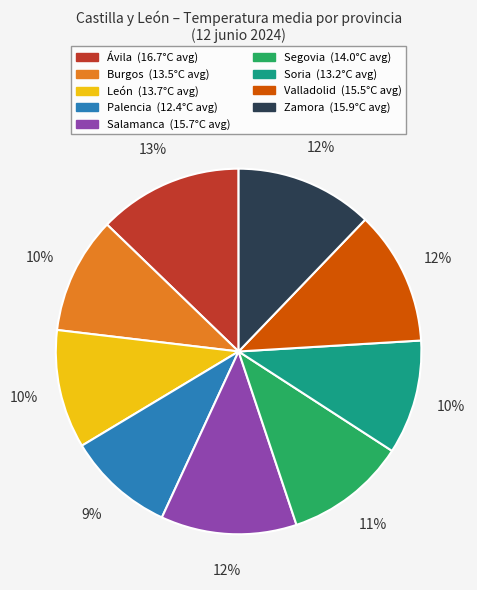

Is it true that Soria is 10% of the pie?

True